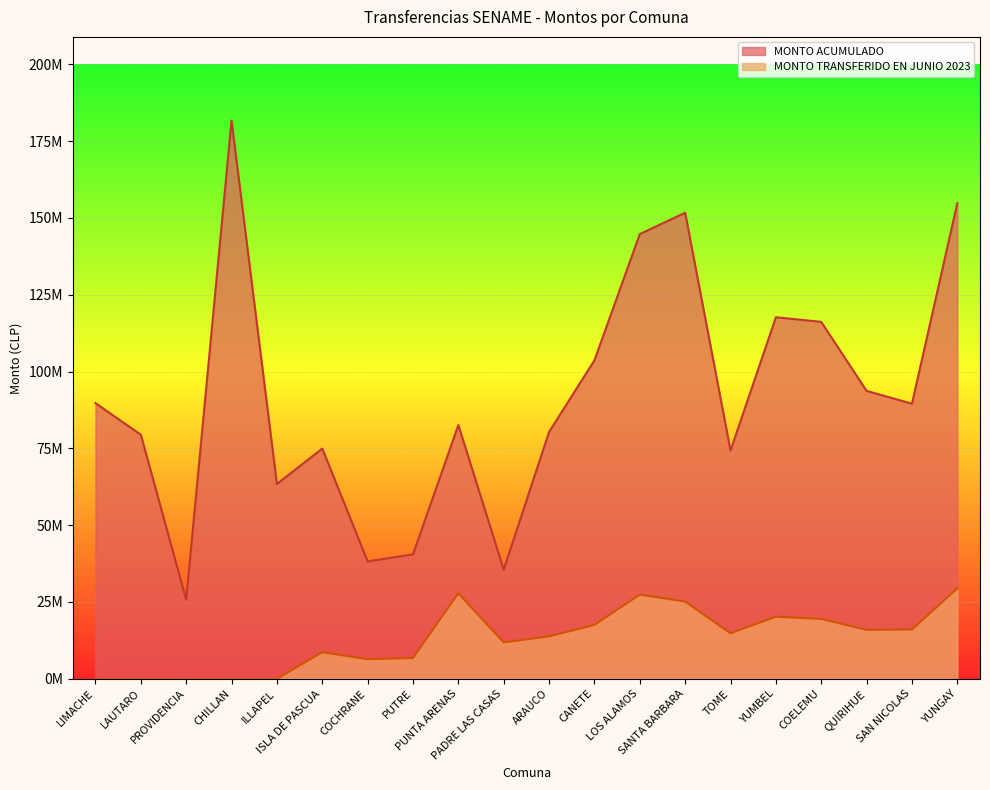

What is the total value across all series at SANTA BARBARA?

176805707